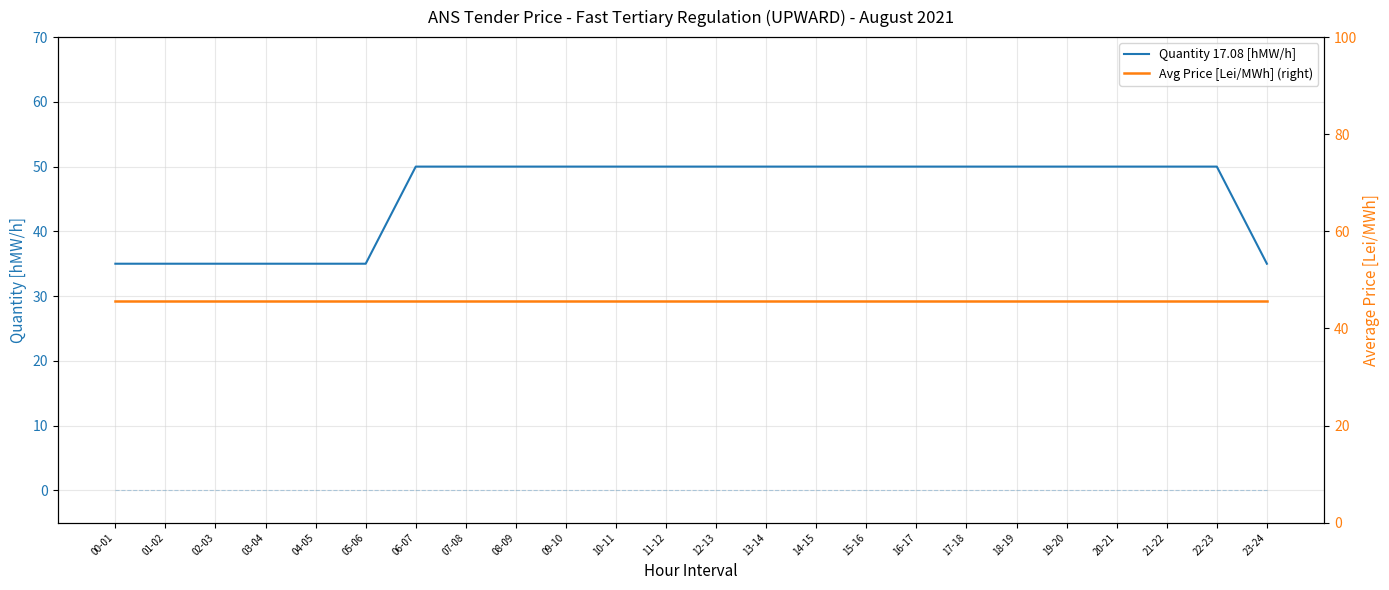

What is the label of the 4th point from the left?

03-04